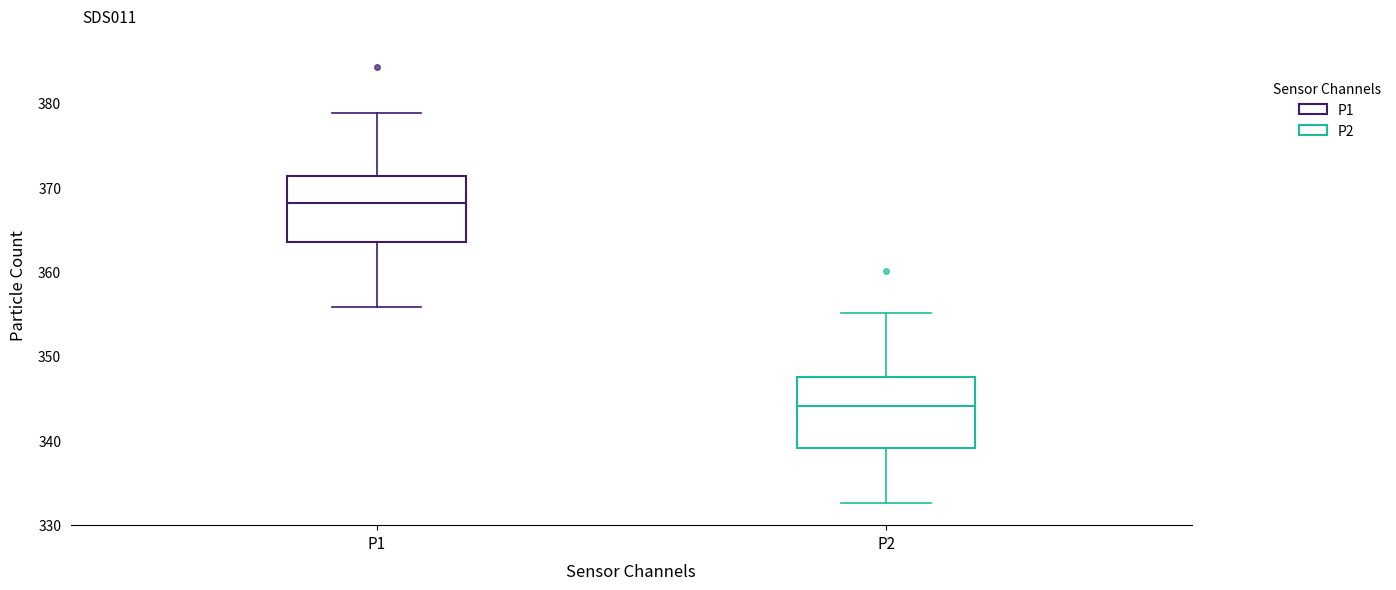

Where is the upper edge of the box for P2 on the y-axis? The values are not printed on the chart, so give them approximately, as read against the axis.

348